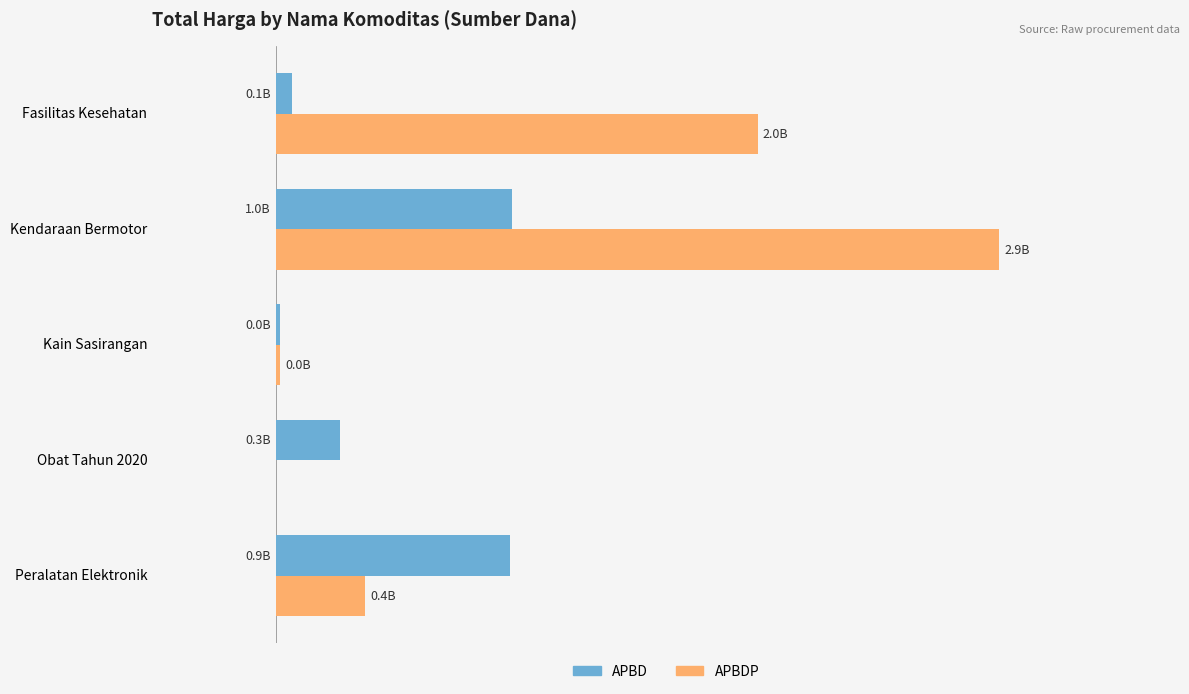

What is the maximum value shown in the chart?

2.9